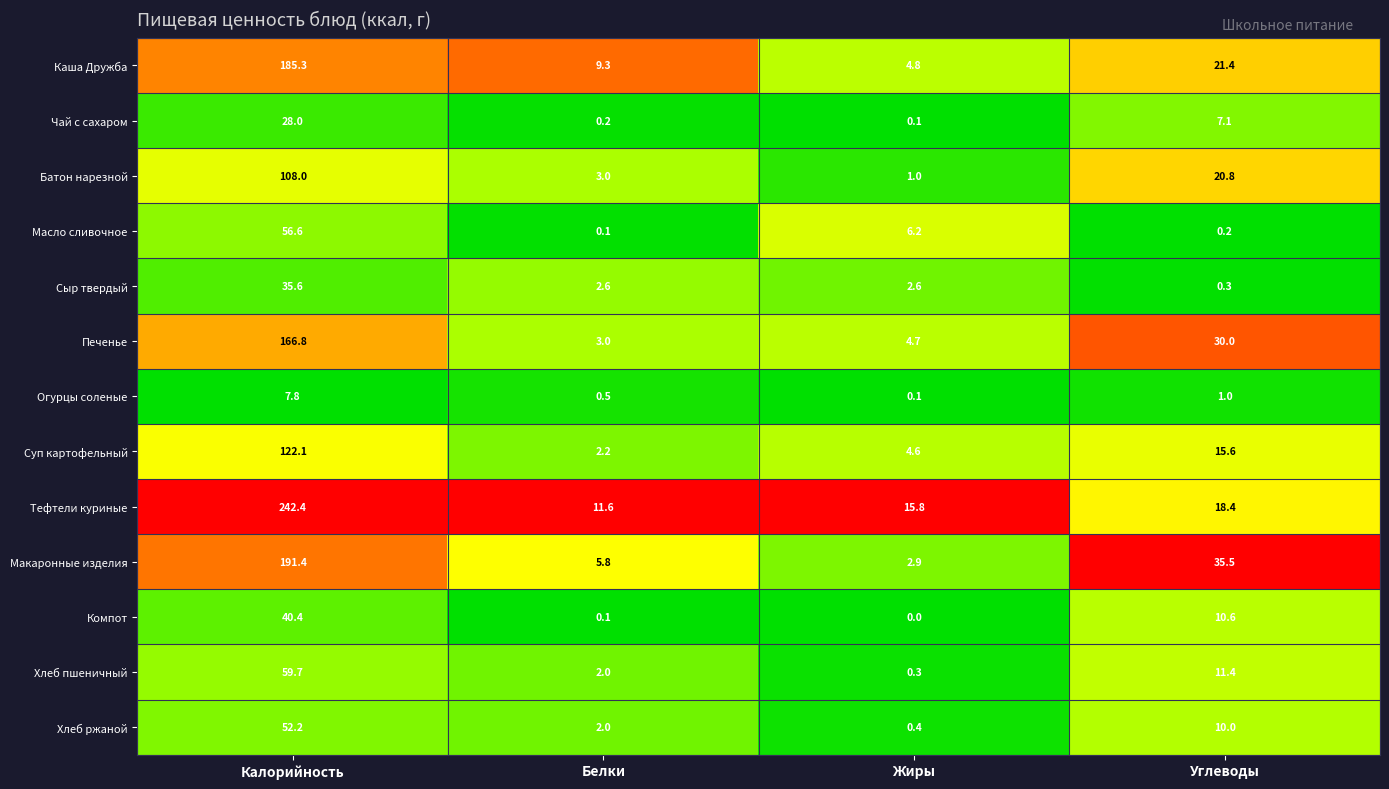

Rank the series by their maximum value, from highest to lowest.

Тефтели куриные, Макаронные изделия, Каша Дружба, Печенье, Суп картофельный, Батон нарезной, Хлеб пшеничный, Масло сливочное, Хлеб ржаной, Компот, Сыр твердый, Чай с сахаром, Огурцы соленые